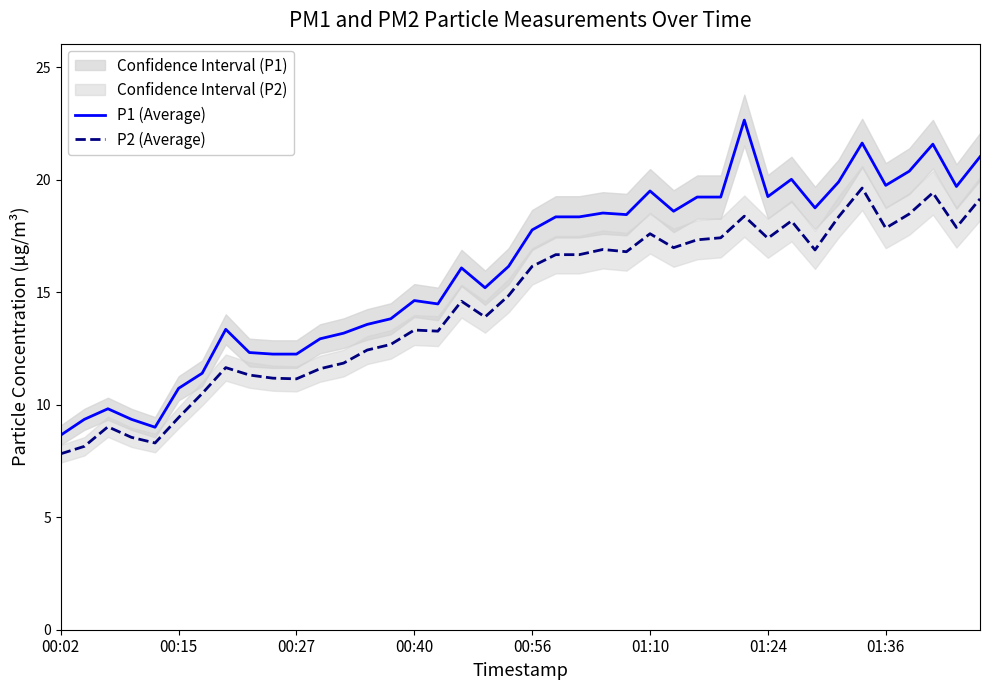

What is the value of the P2 (Average) point at the 39th from the left?

17.9